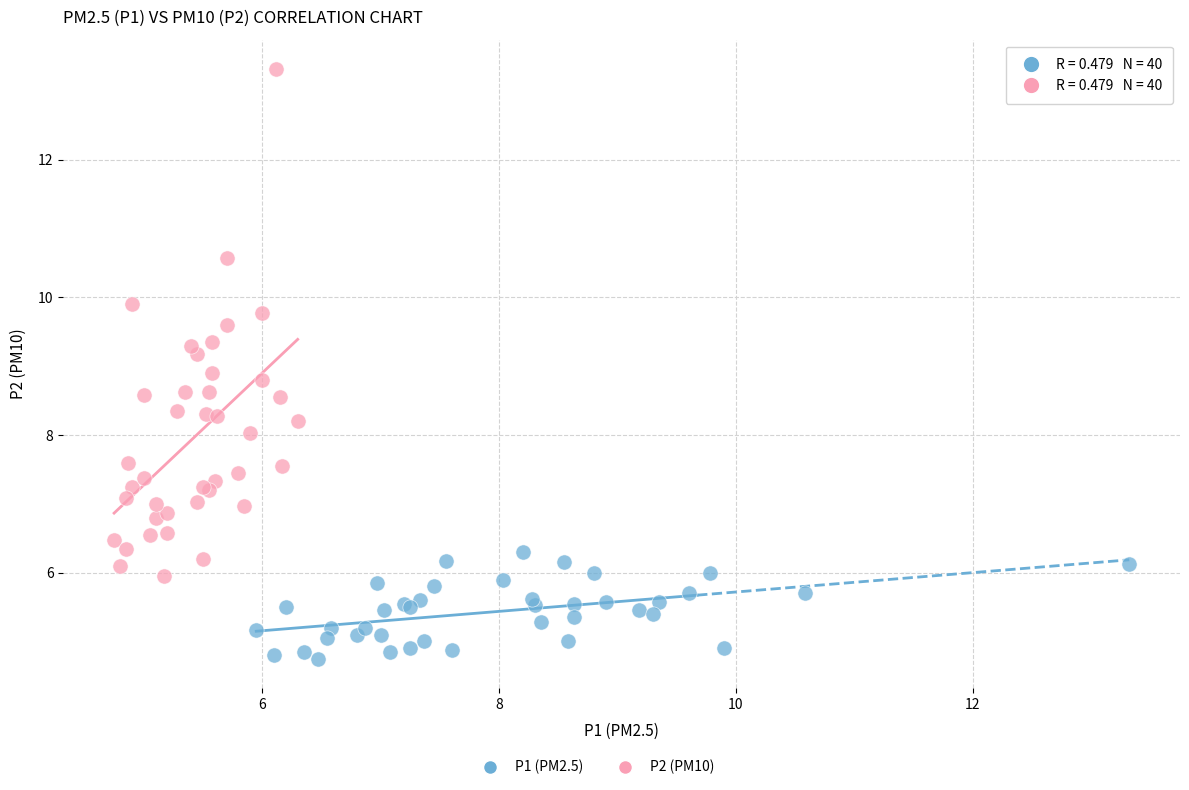

Which series reaches the minimum Y coordinate?

P1 (PM2.5)